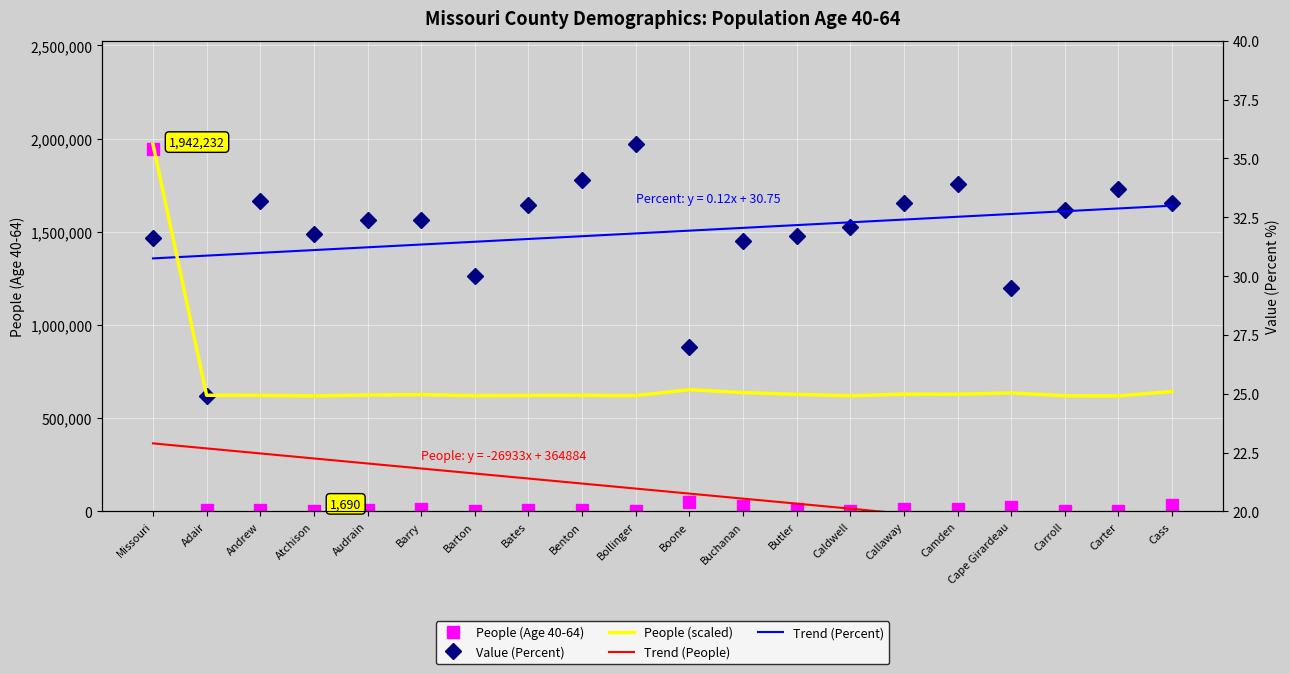

In People (Age 40-64), how many points are lower than both neighbors (excluding endpoints)?

6